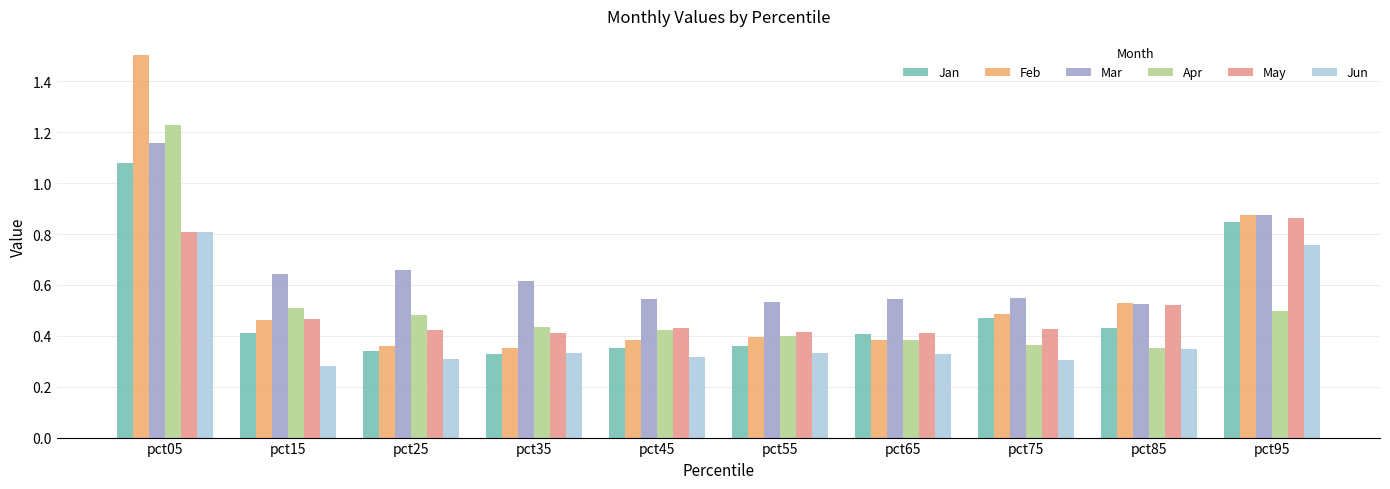

Which series has the largest total across all categories?

Mar